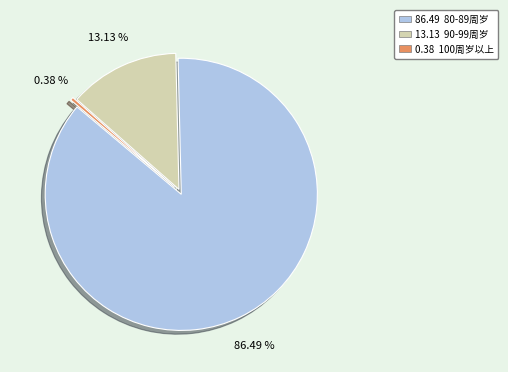

Is there any slice that represents more than half of the pie?

Yes